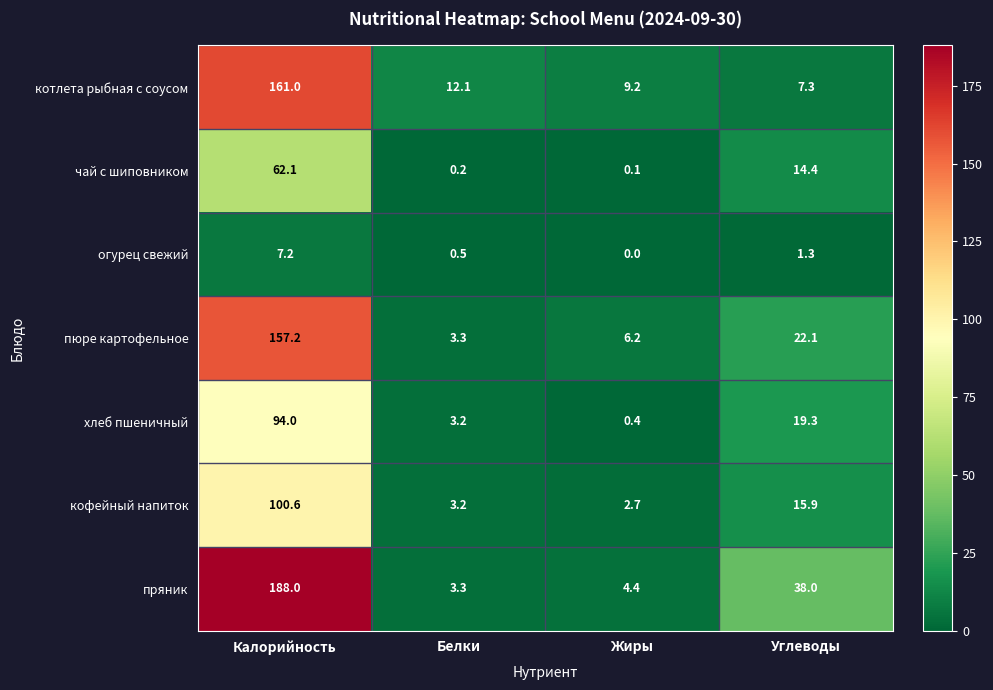

At how many categories does at least one series exceed 22?

2